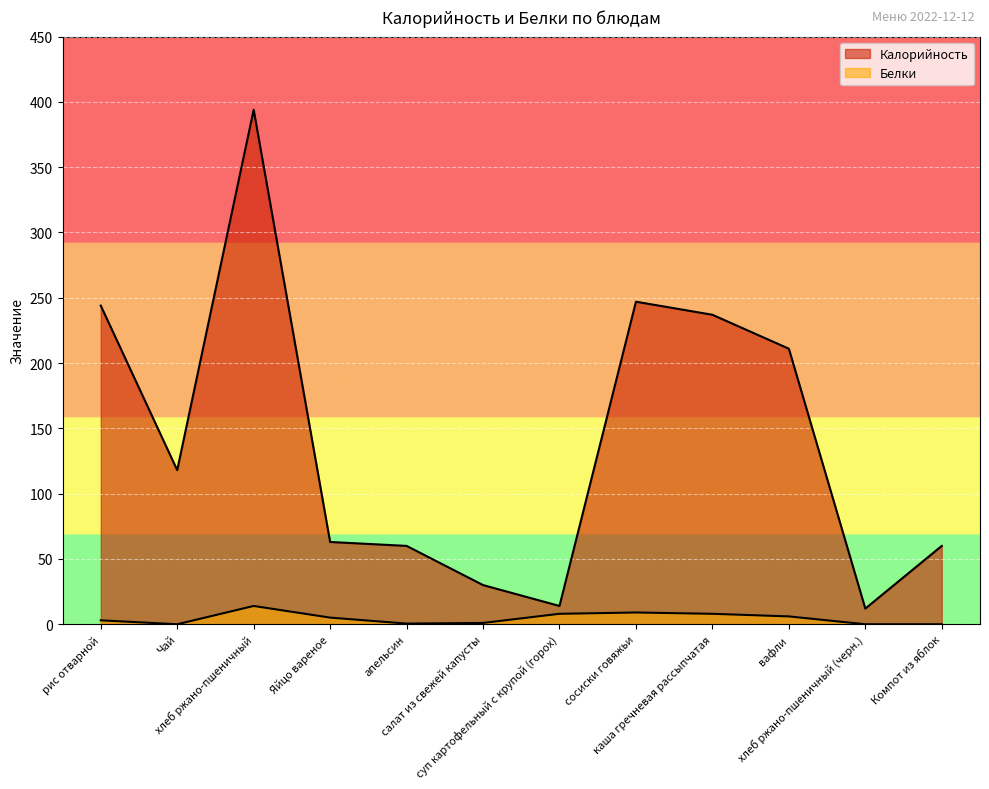

At which category does Белки reach its first local peak?

хлеб ржано-пшеничный